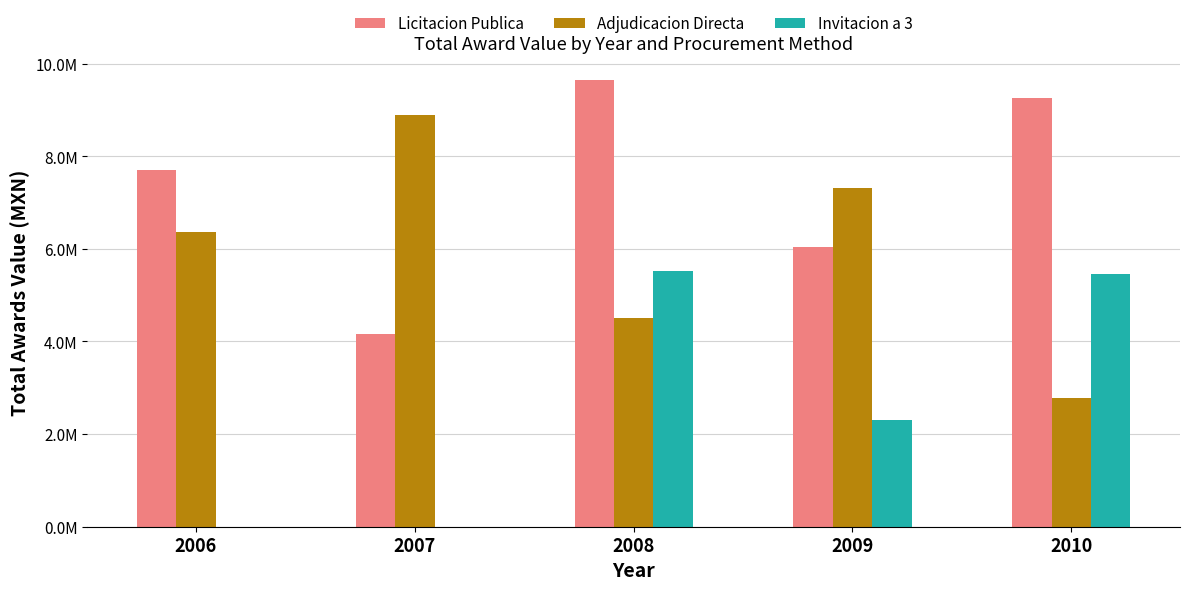

What are all the series names shown in the legend?

Licitacion Publica, Adjudicacion Directa, Invitacion a 3